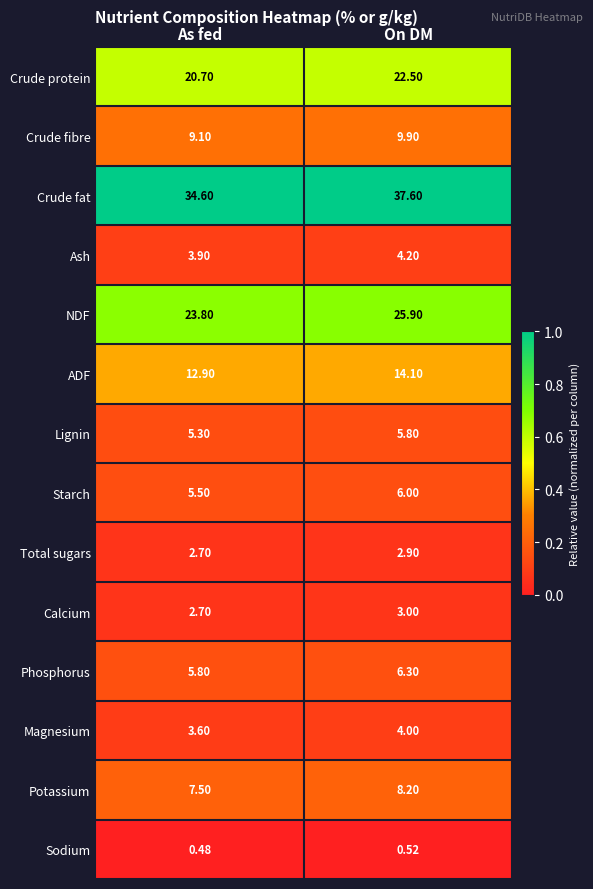

At which category is the sum across all series the highest?

On DM